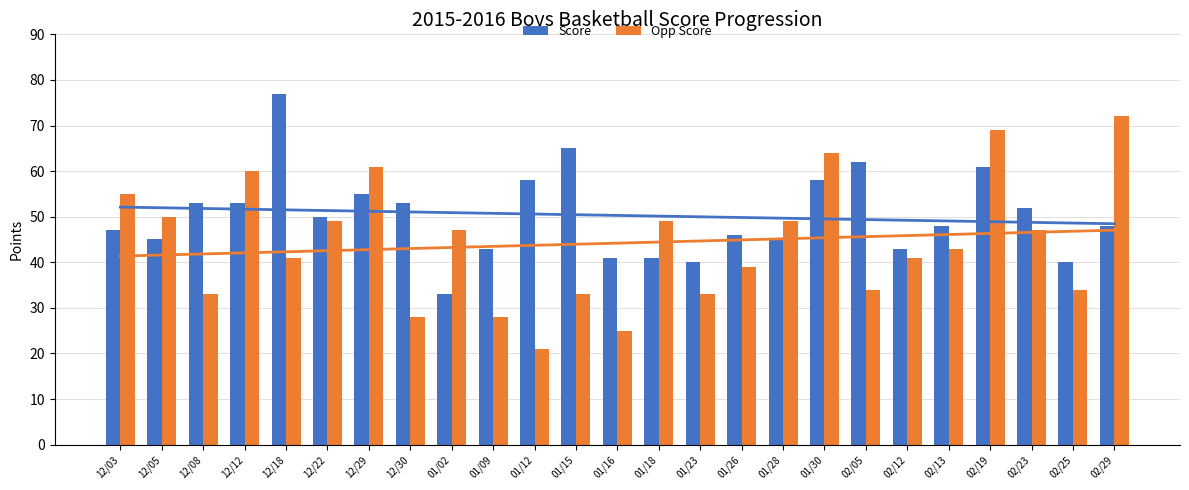

Reading right to left, extract all data points from this chart.

Score: 48	40	52	61	48	43	62	58	45	46	40	41	41	65	58	43	33	53	55	50	77	53	53	45	47
Opp Score: 72	34	47	69	43	41	34	64	49	39	33	49	25	33	21	28	47	28	61	49	41	60	33	50	55